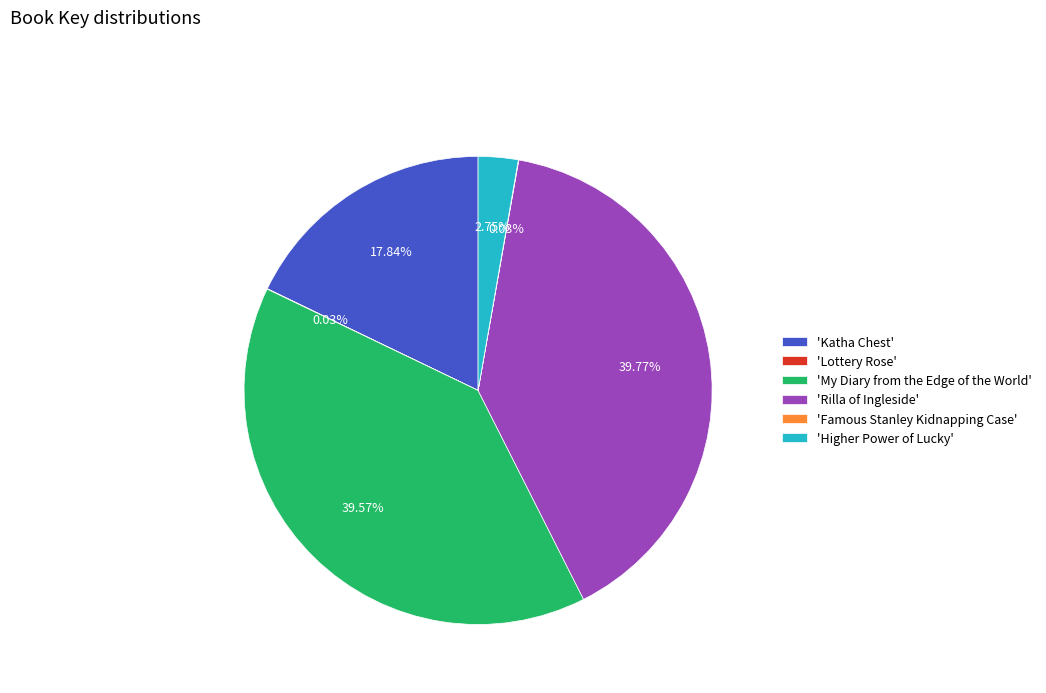

Approximately how many times larger is the value at 'My Diary from the Edge of the World' compared to 'Katha Chest'?

2.2